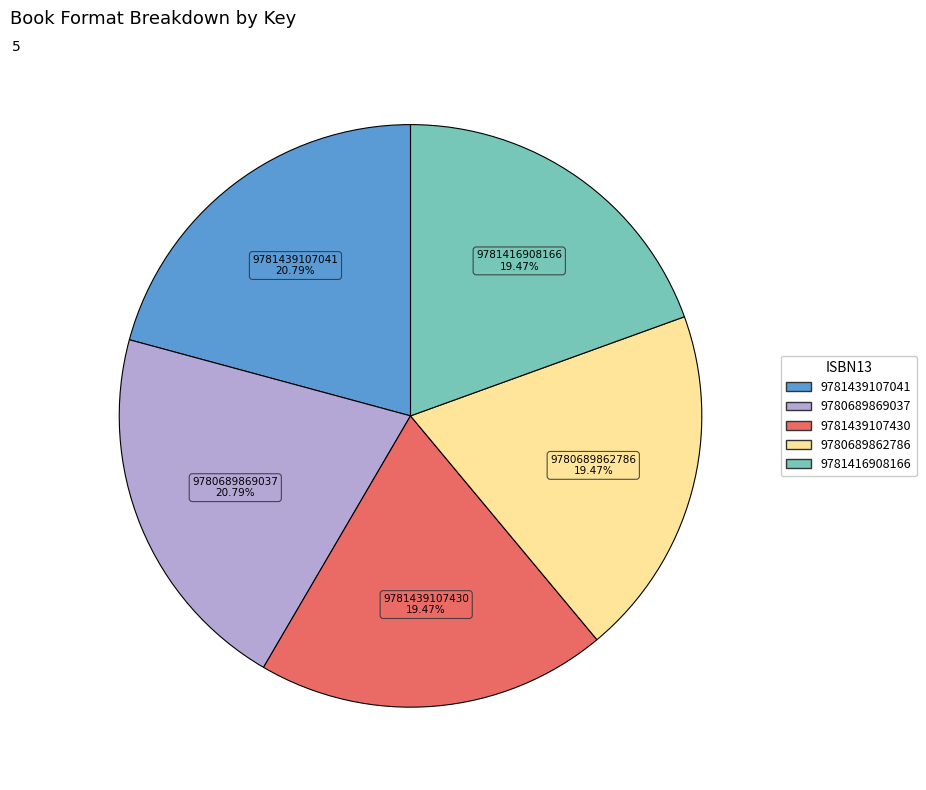

Is there any slice that represents more than half of the pie?

No